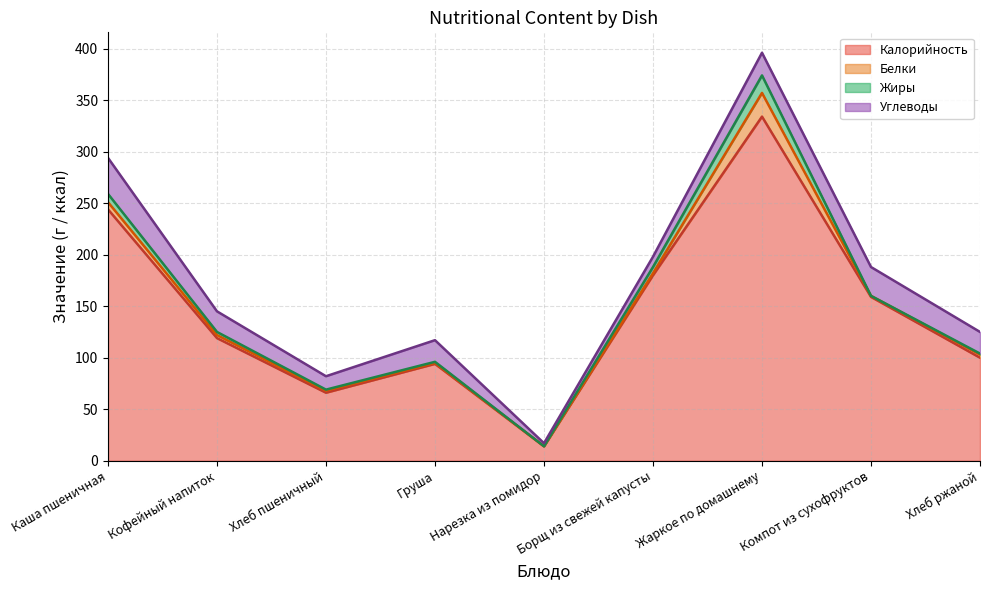

Which has a higher value, Борщ из свежей капусты or Кофейный напиток?

Борщ из свежей капусты